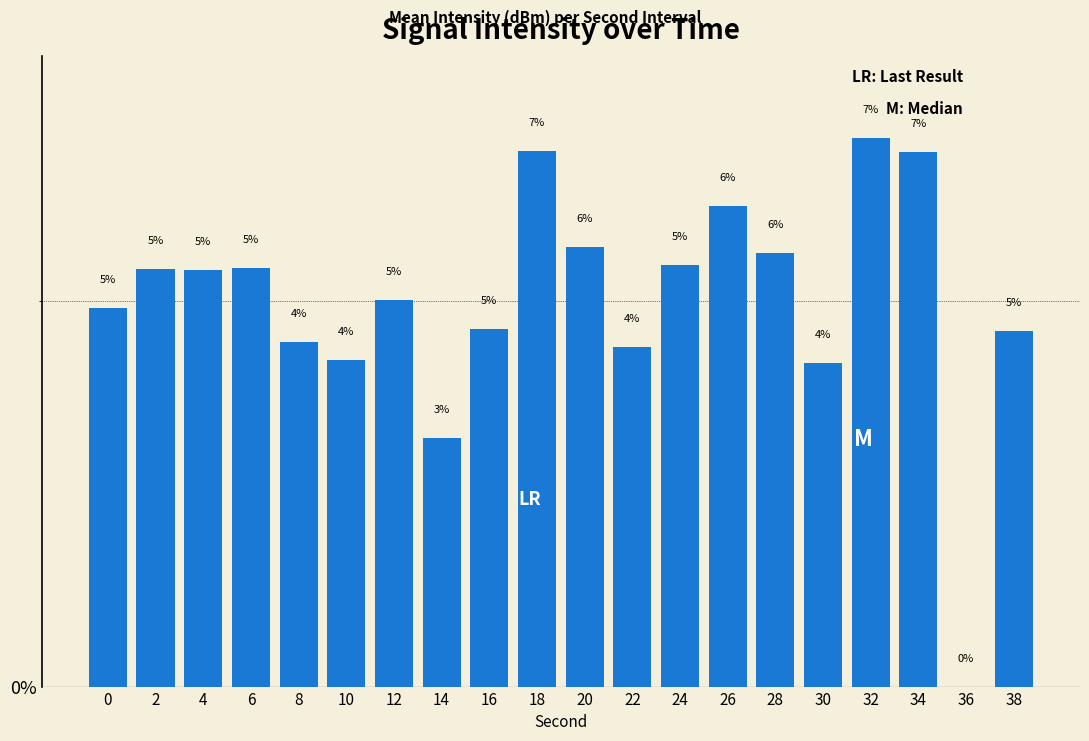

List the labels in order of value, smallest first.

36, 14, 30, 10, 22, 8, 38, 16, 0, 12, 4, 2, 6, 24, 28, 20, 26, 34, 18, 32